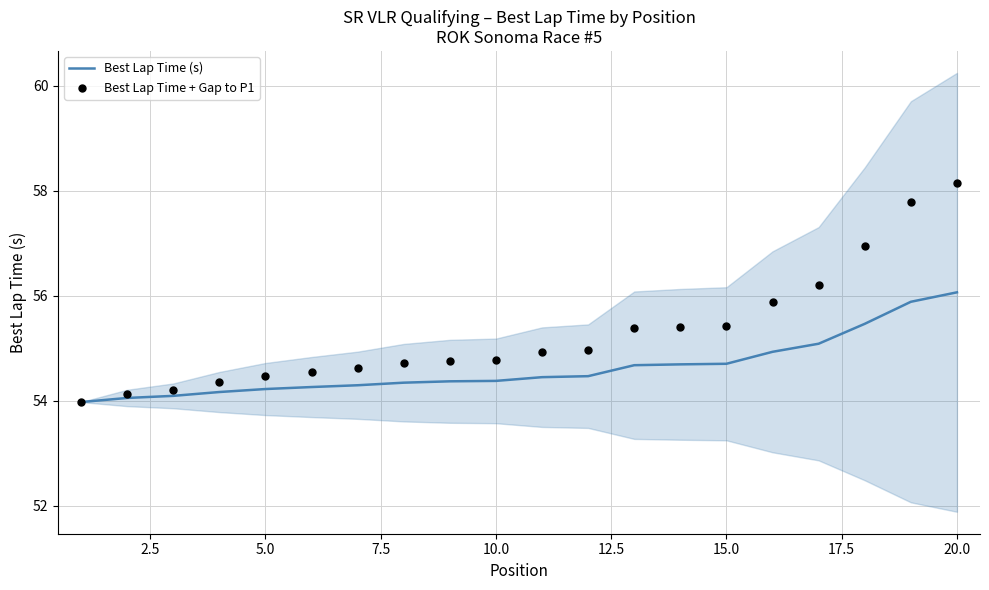

What are all the series names shown in the legend?

Best Lap Time (s), Best Lap Time + Gap to P1